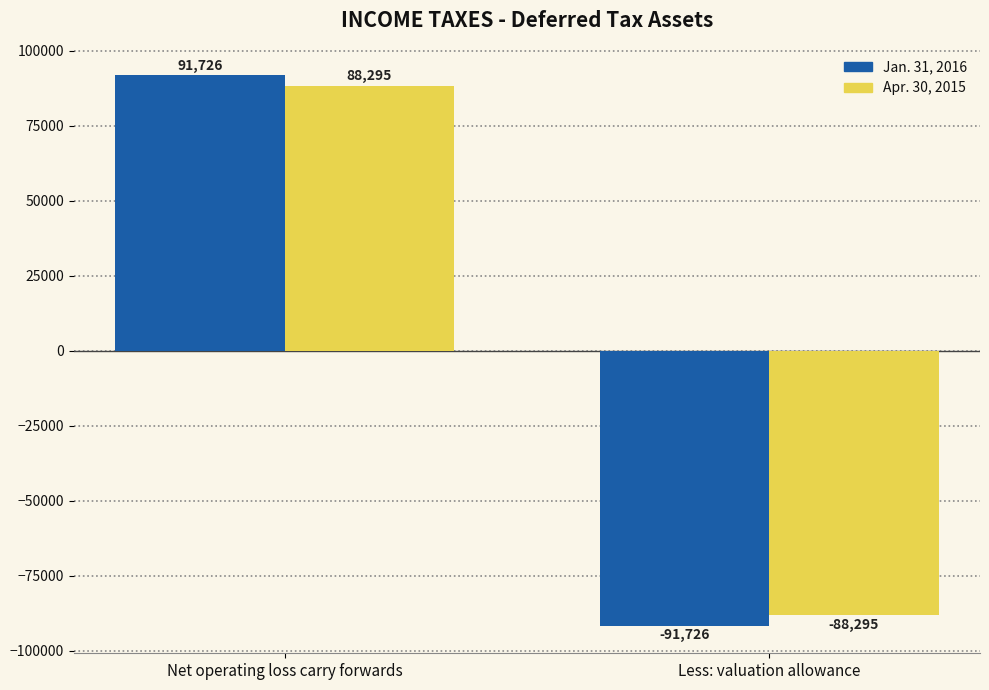

List the series in order of their peak value, highest first.

Jan. 31, 2016, Apr. 30, 2015